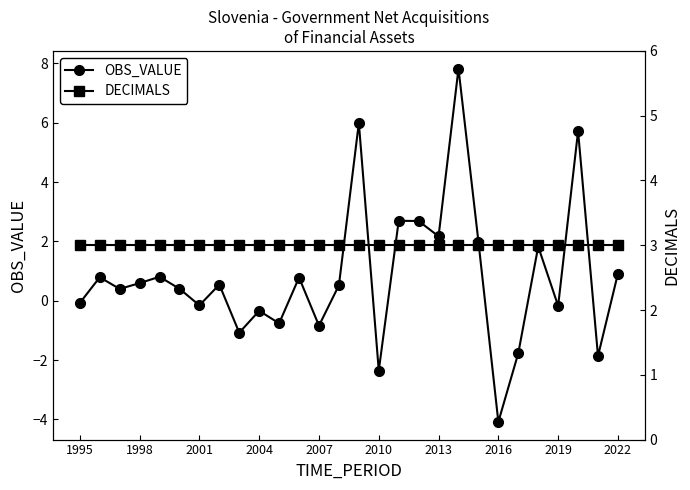

Which series has the largest total across all categories?

DECIMALS